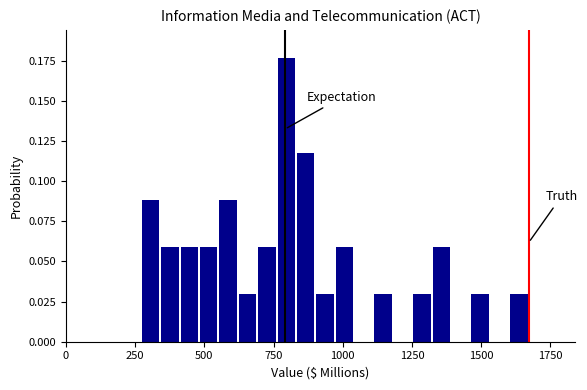

Read against the x-axis, roughly where is the centre of the tallest bar?

800